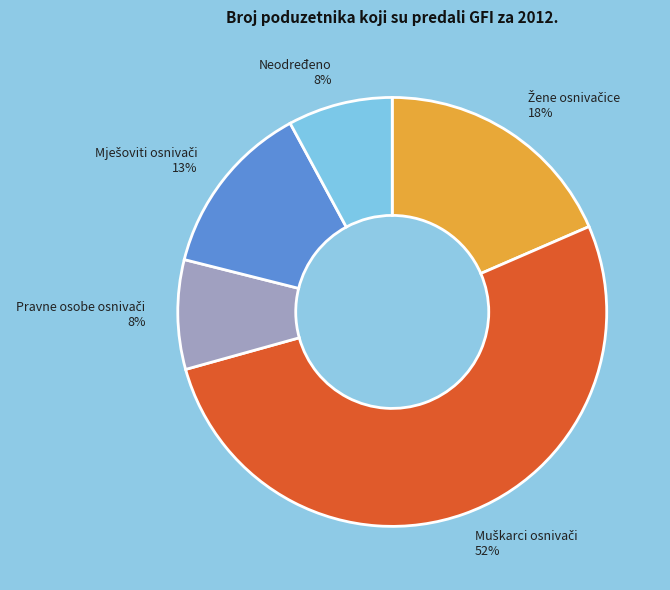

To the nearest percent, what is the average slice percentage?

20%